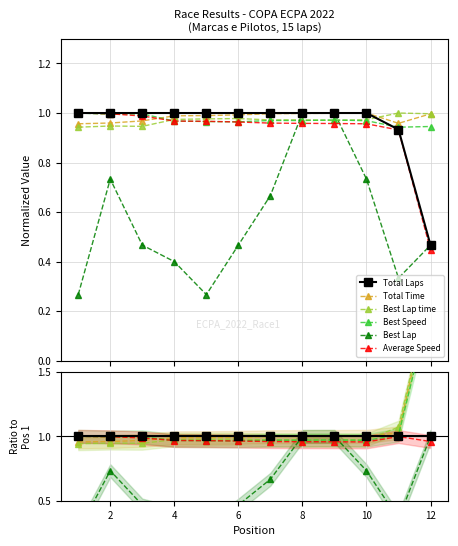

Which series has the largest total across all categories?

Total Time